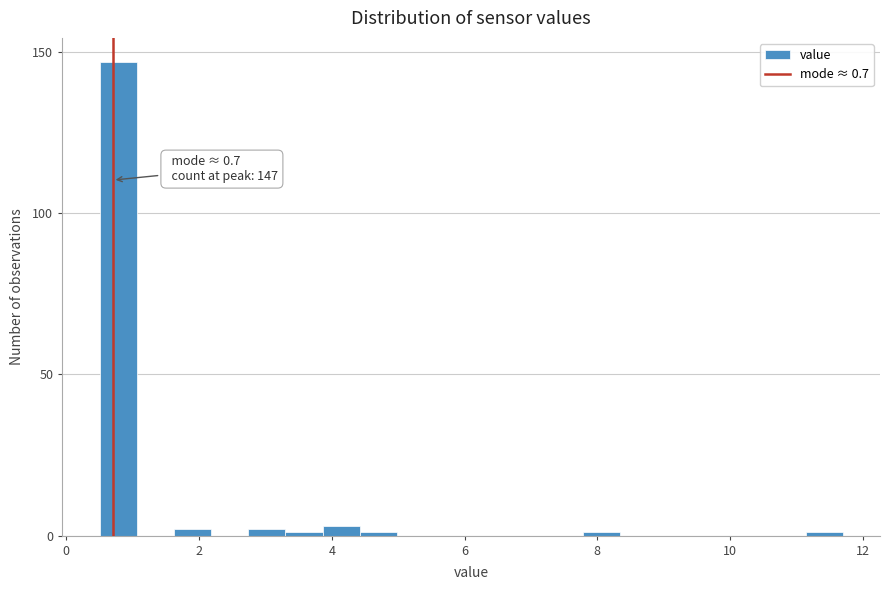

Read against the x-axis, roughly where is the centre of the tallest bar?

0.8